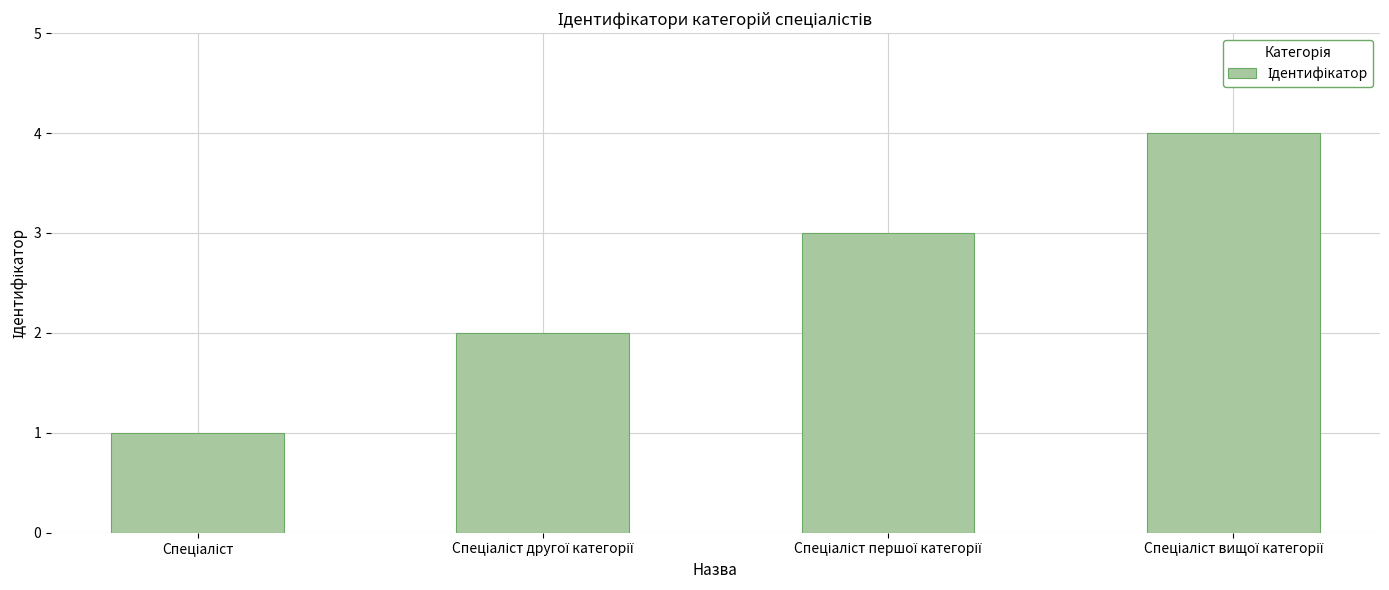

What is the sum of all values?

10